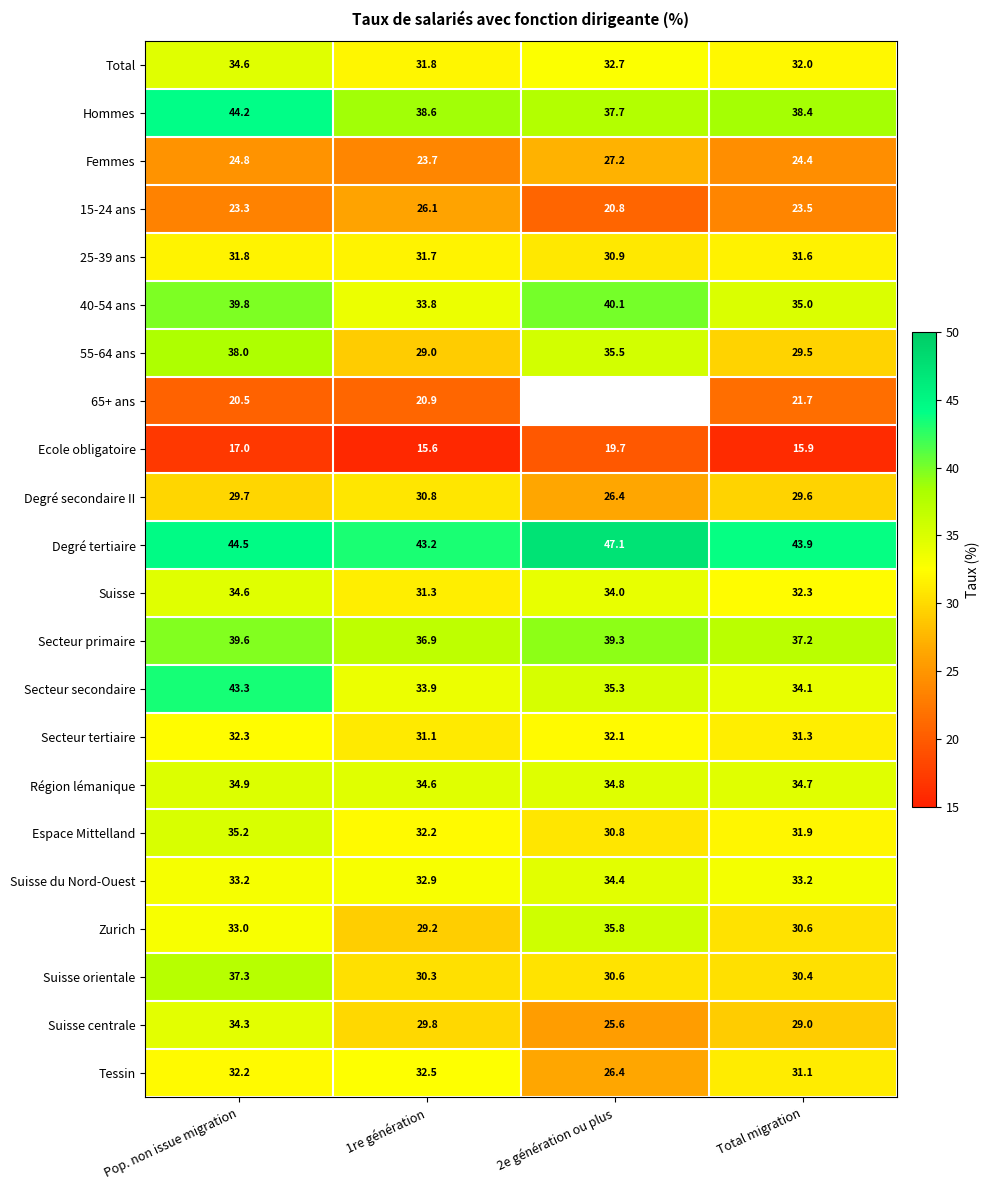

Is the value of Suisse at Total migration greater than the value of Suisse orientale at 2e génération ou plus?

Yes